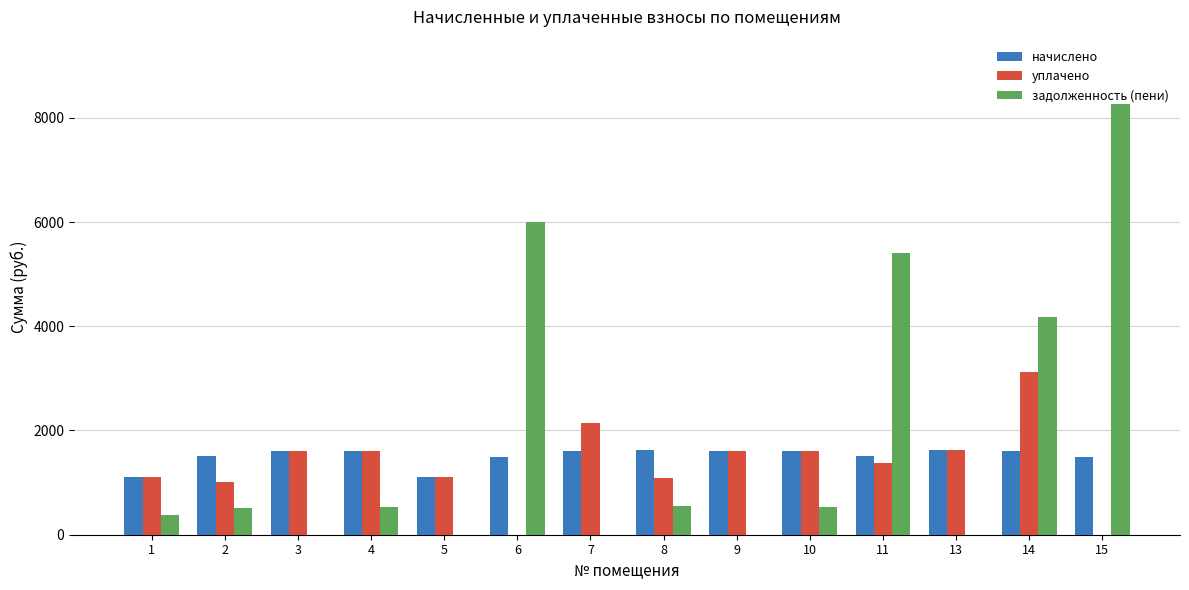

What is the maximum value shown in the chart?

8261.2